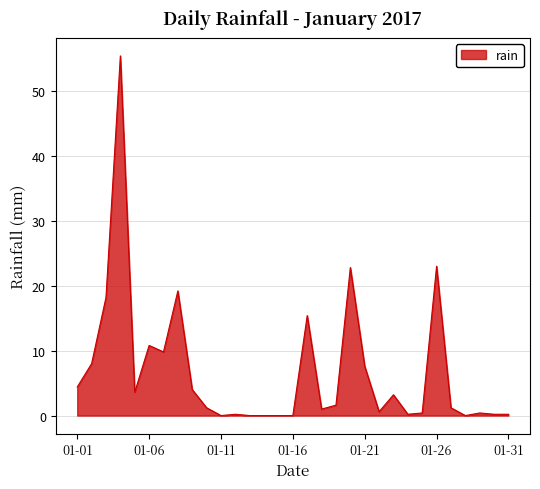

Which label corresponds to the largest value in the chart?

2017-01-04